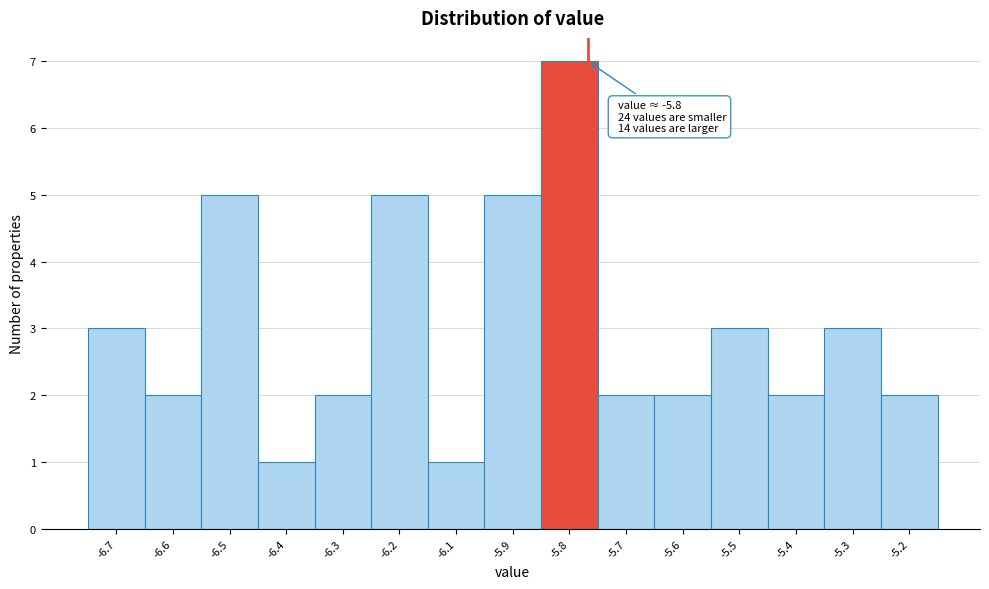

Reading left to right, what are all the values shown in this chart?

3	2	5	1	2	5	1	5	7	2	2	3	2	3	2